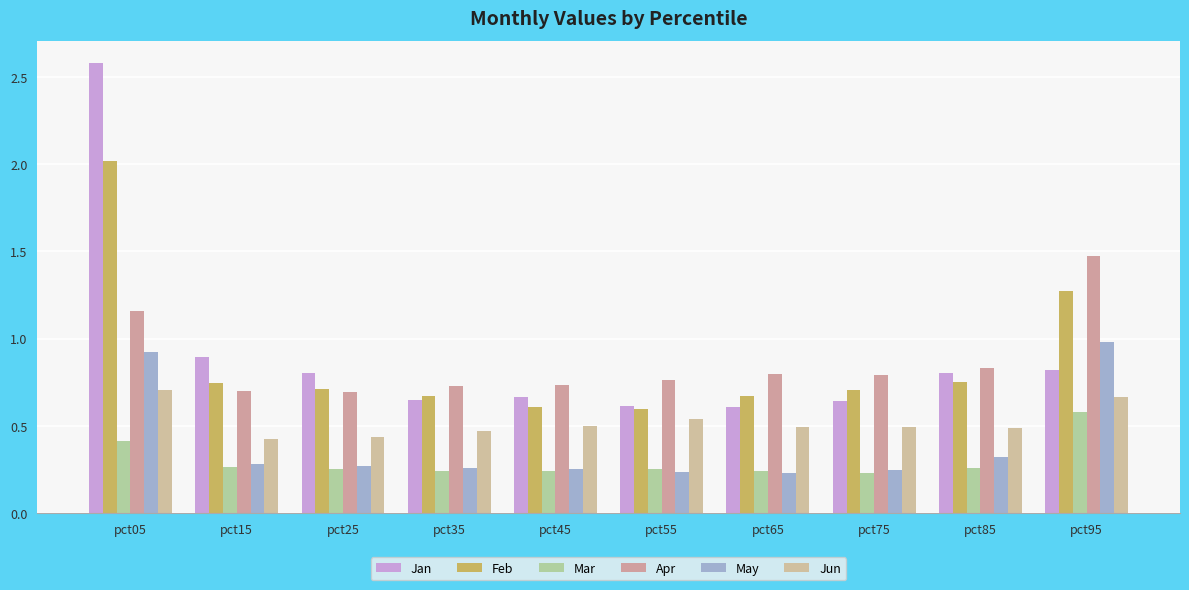

How many groups of bars are there?

10